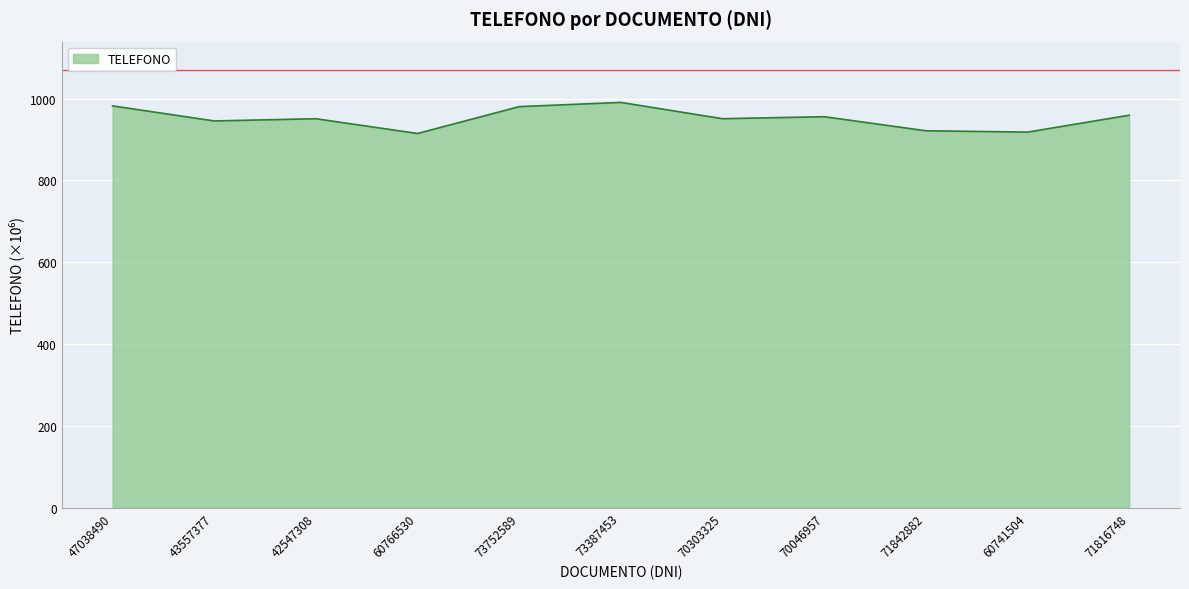

What is the greatest value displayed?

990.9